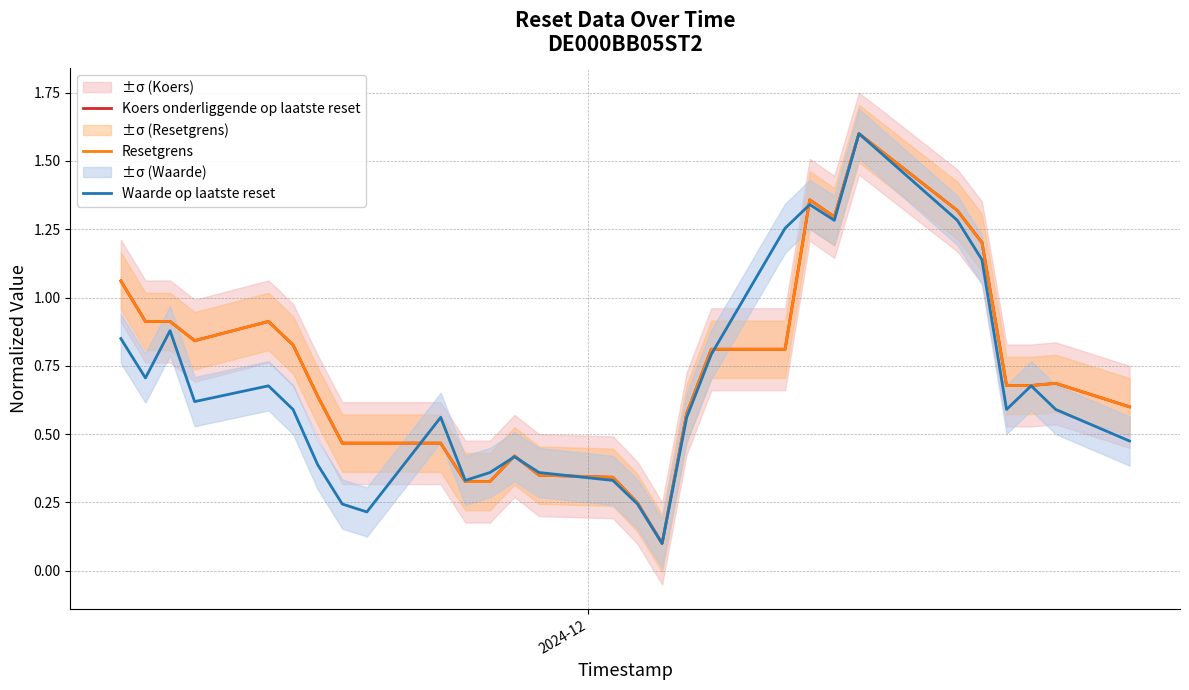

What is the difference between the maximum and second lowest values in the Koers onderliggende op laatste reset series?

1.4